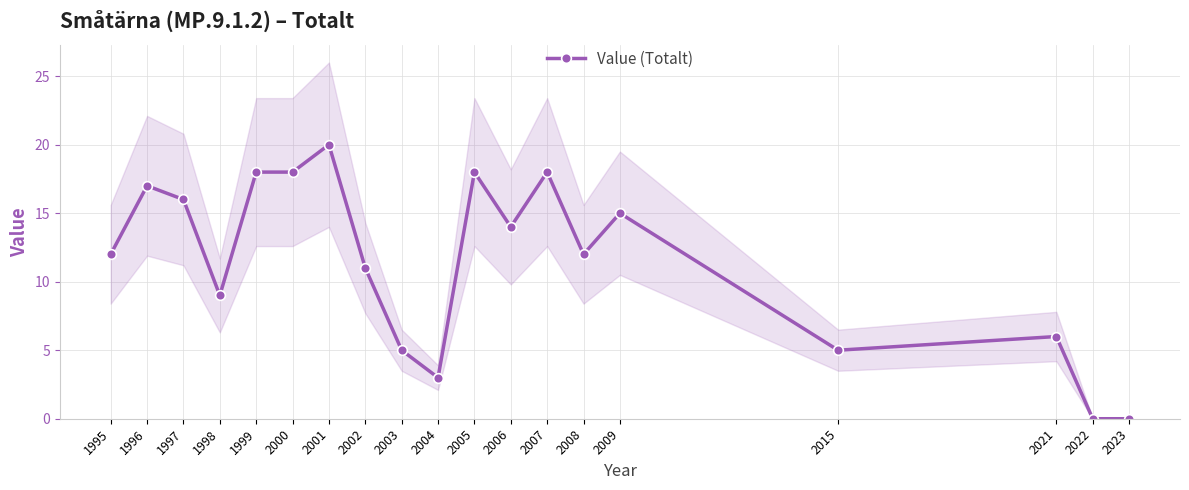

The value of Value (Totalt) at 1995 is 12. True or false?

True